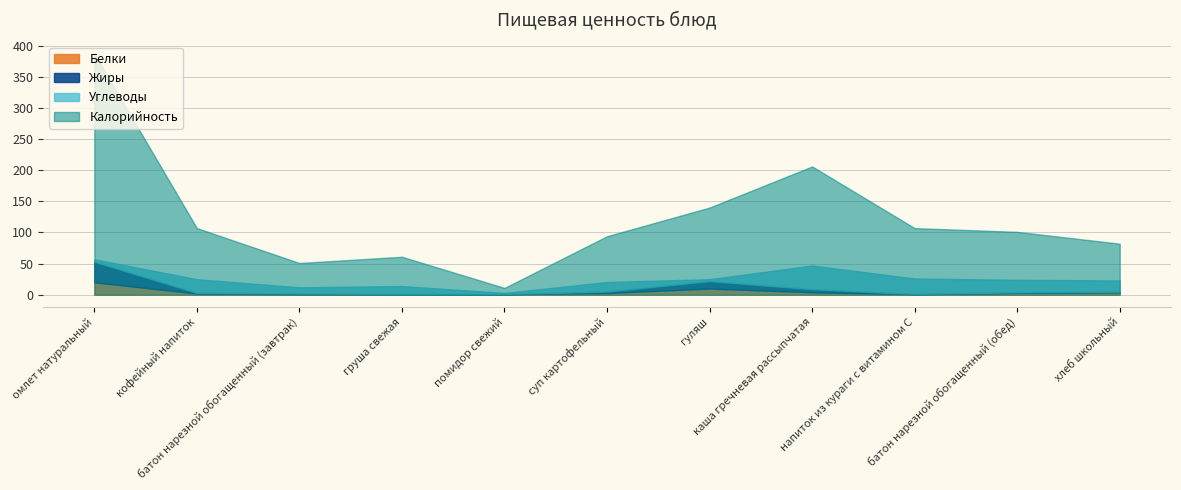

Is it true that Жиры equals -18.3 at помидор свежий?

False